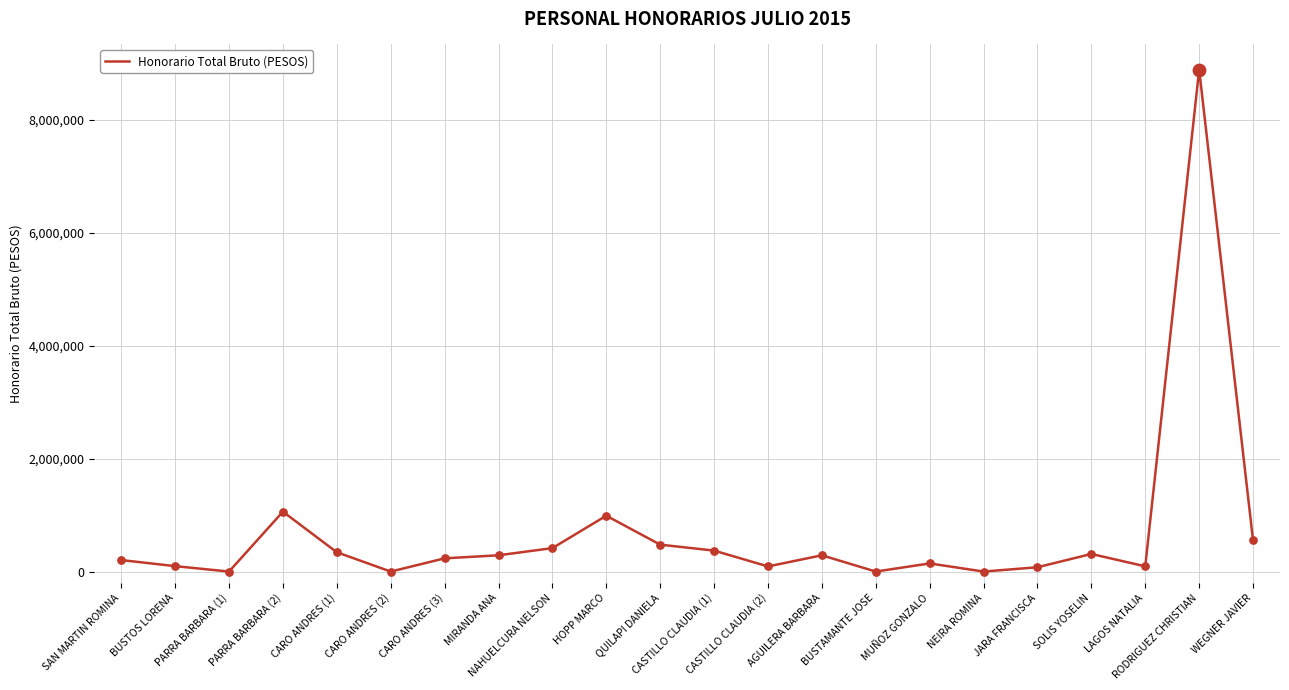

What is the change in value from MUÑOZ GONZALO to WEGNER JAVIER?

+406000